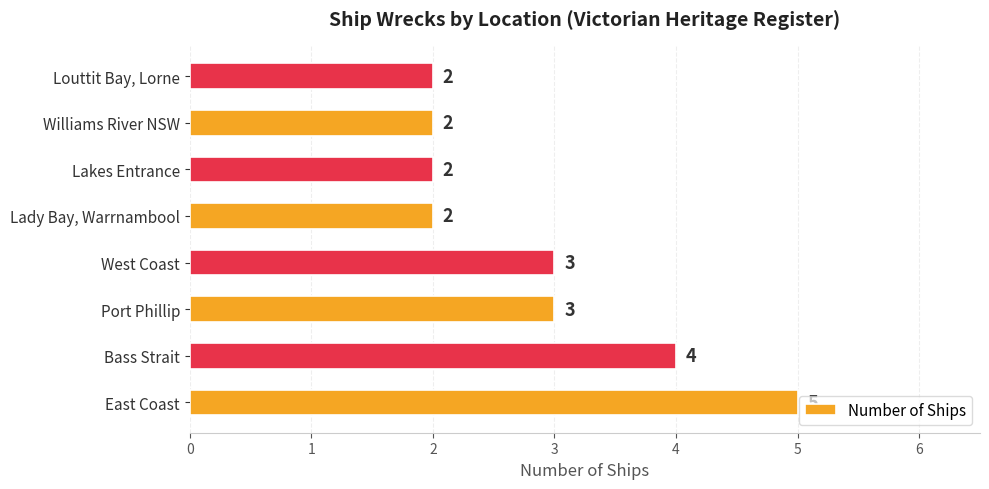

What is the sum of all values?

23